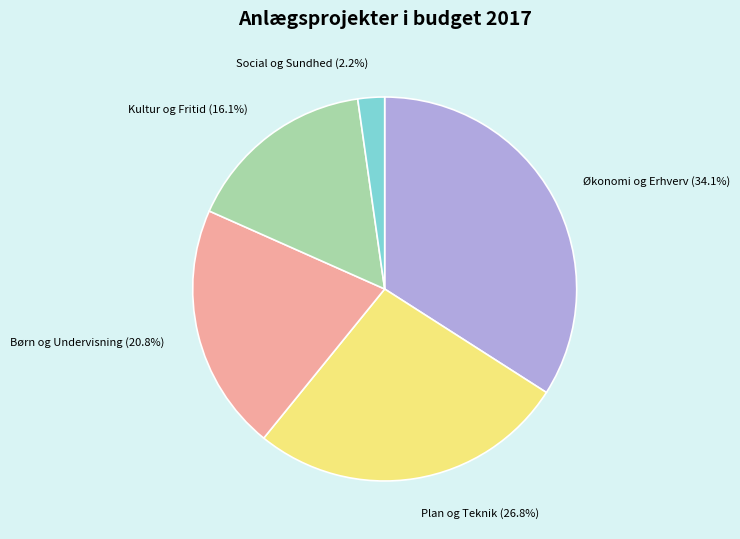

How many slices are in this pie chart?

5